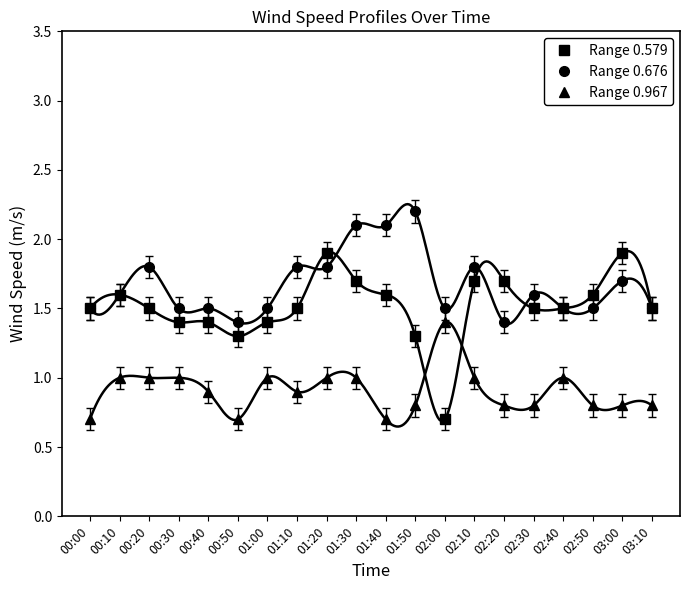

How many interior local valleys does the Range 0.579 series have?

2